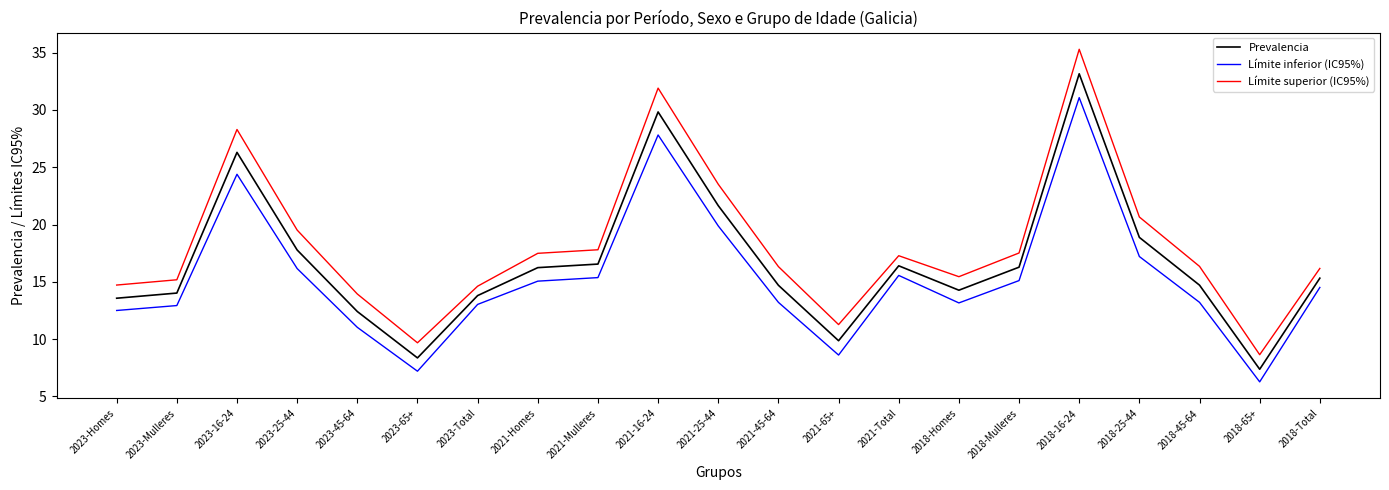

Which series has the largest total across all categories?

Límite superior (IC95%)